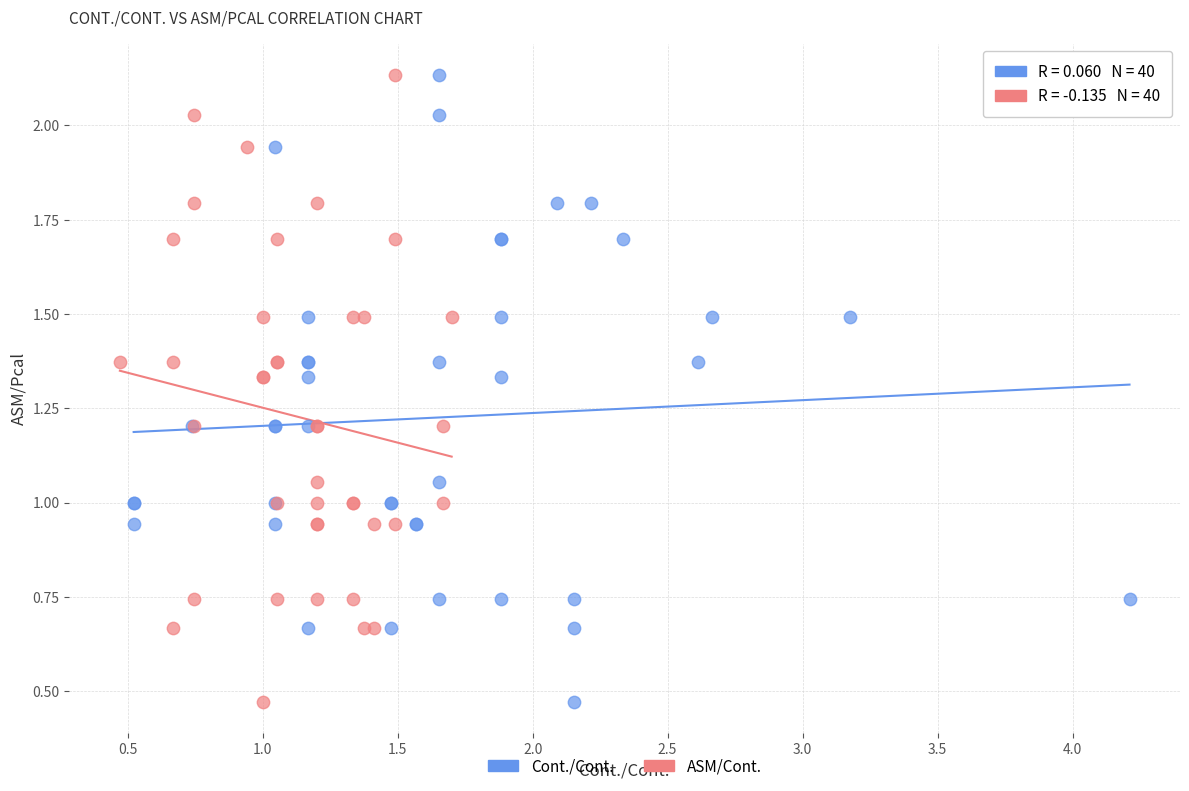

What are all the series names shown in the legend?

Cont./Cont., ASM/Cont.